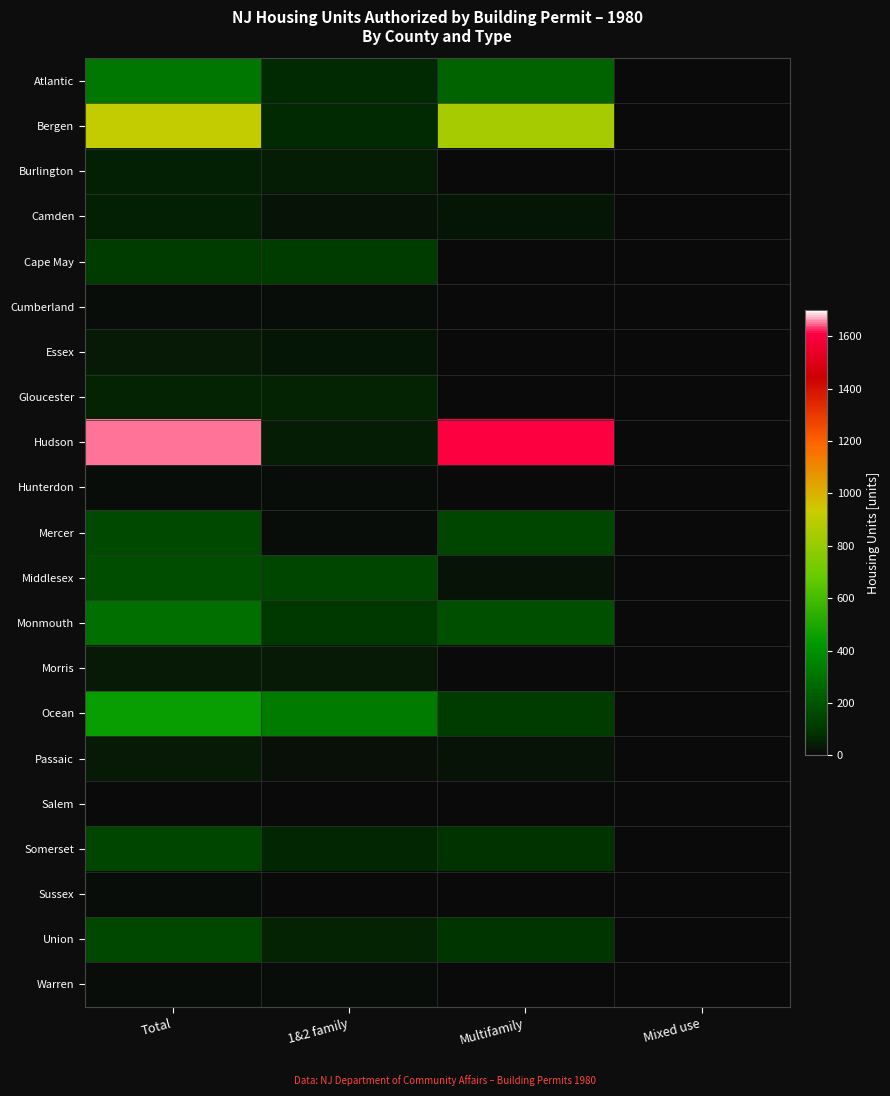

What is the difference between the highest and lowest values at Multifamily?

1607